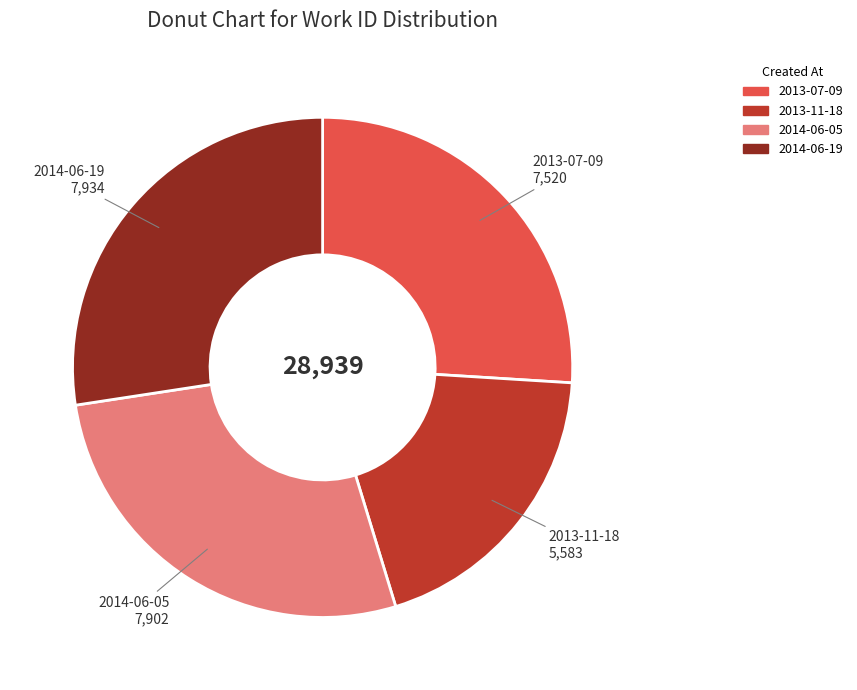

Between 2014-06-19 and 2013-07-09, which is larger?

2014-06-19